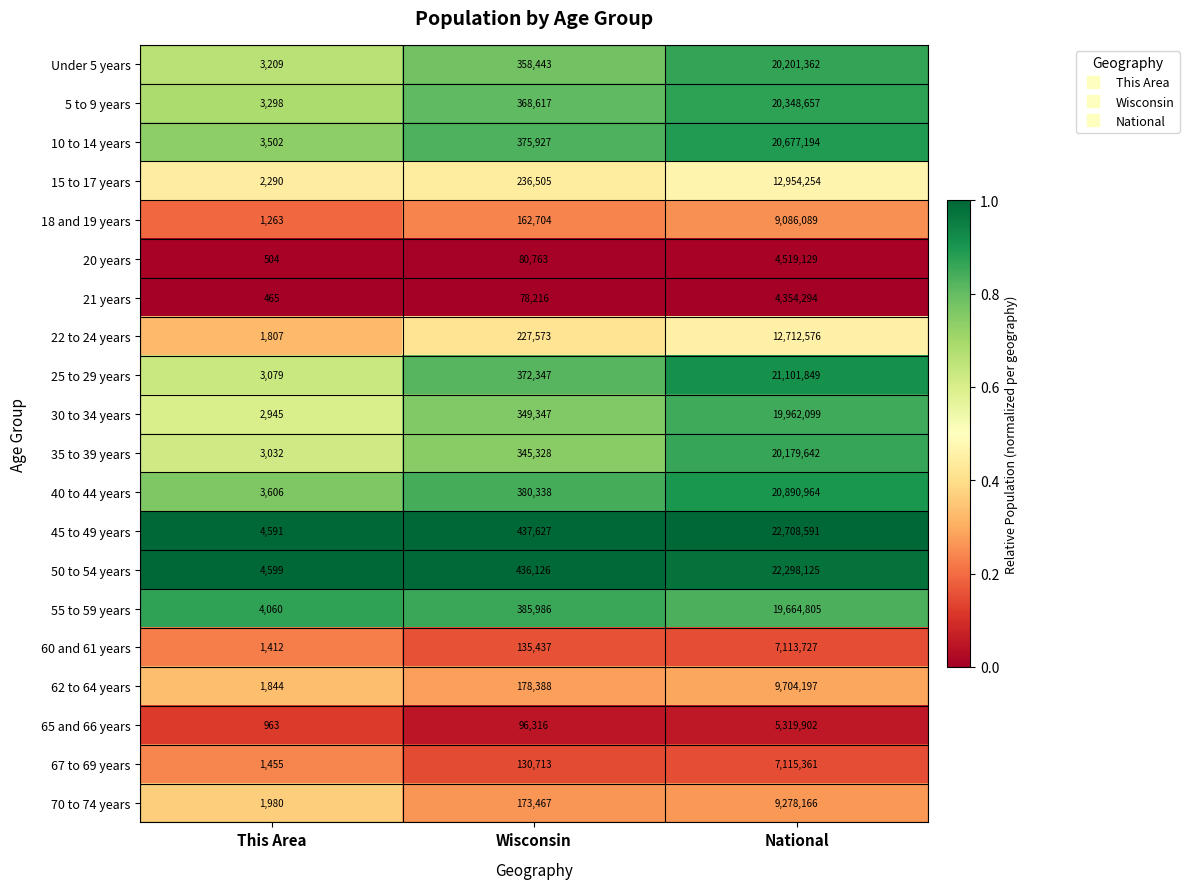

What is the total value across all series at This Area?

49904